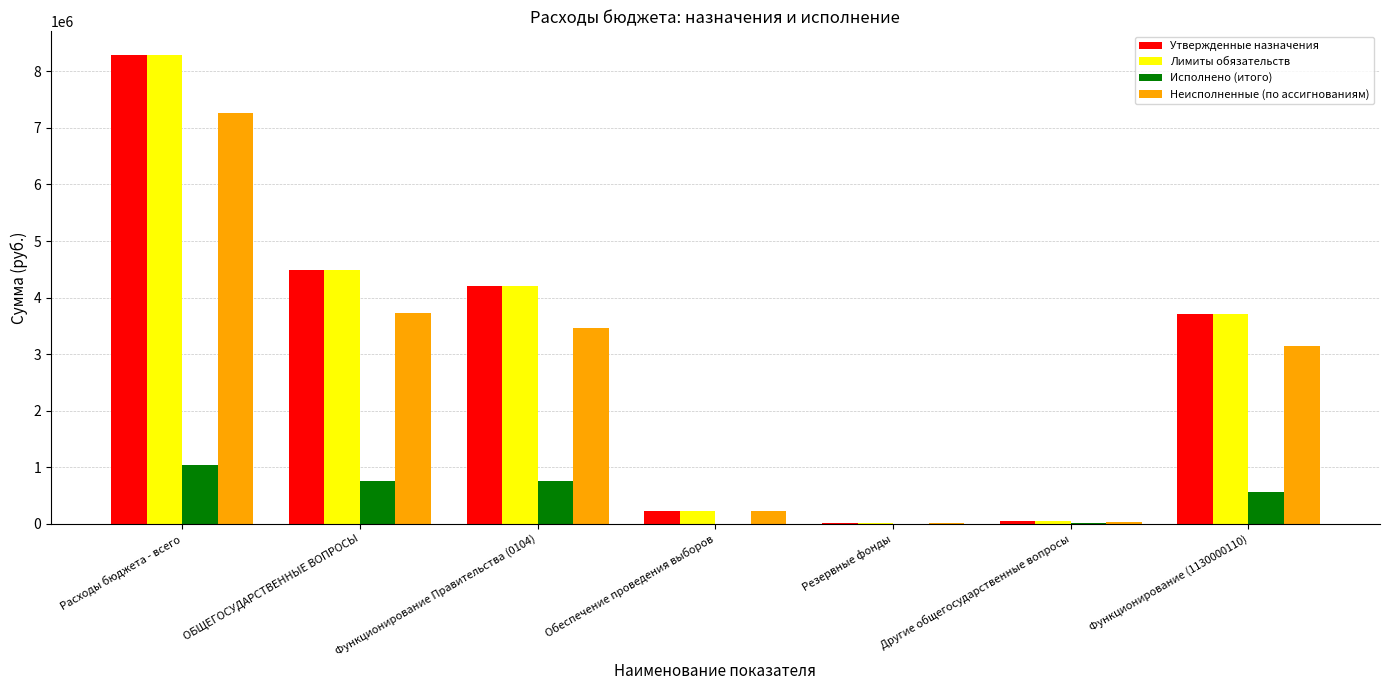

What is the sum of all Утвержденные назначения values?

20970600.0